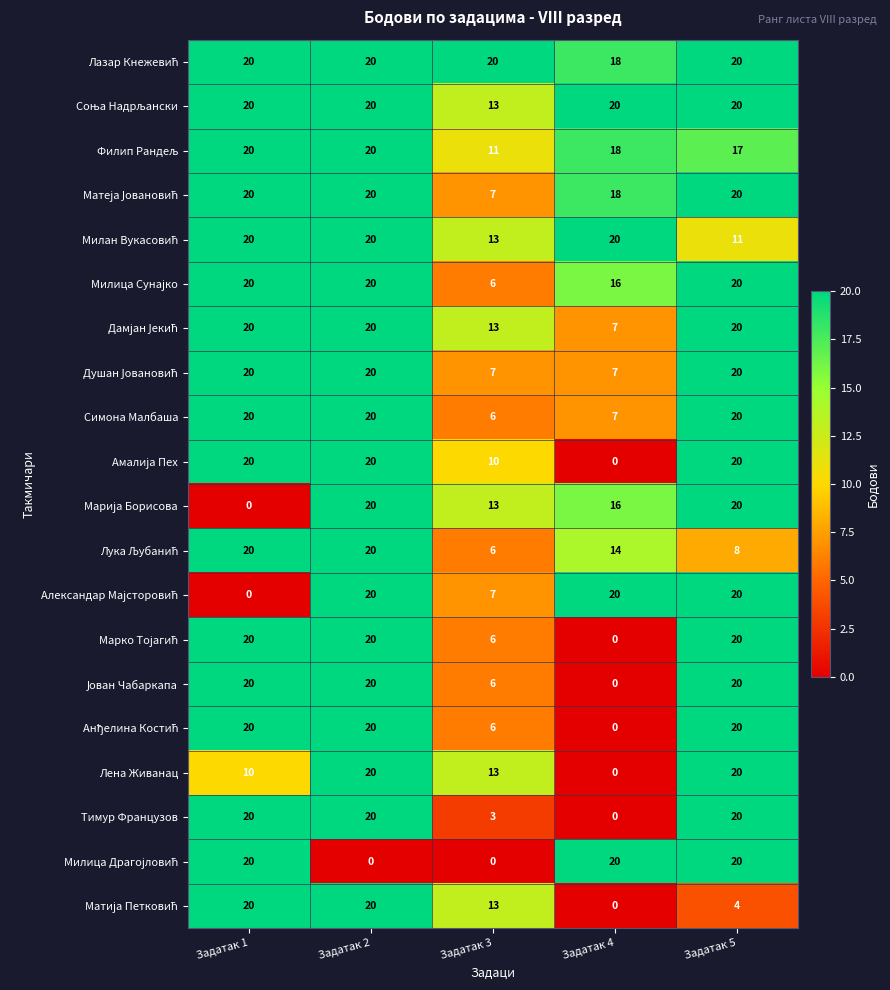

What is the difference between the Тимур Французов values at Задатак 2 and Задатак 3?

17